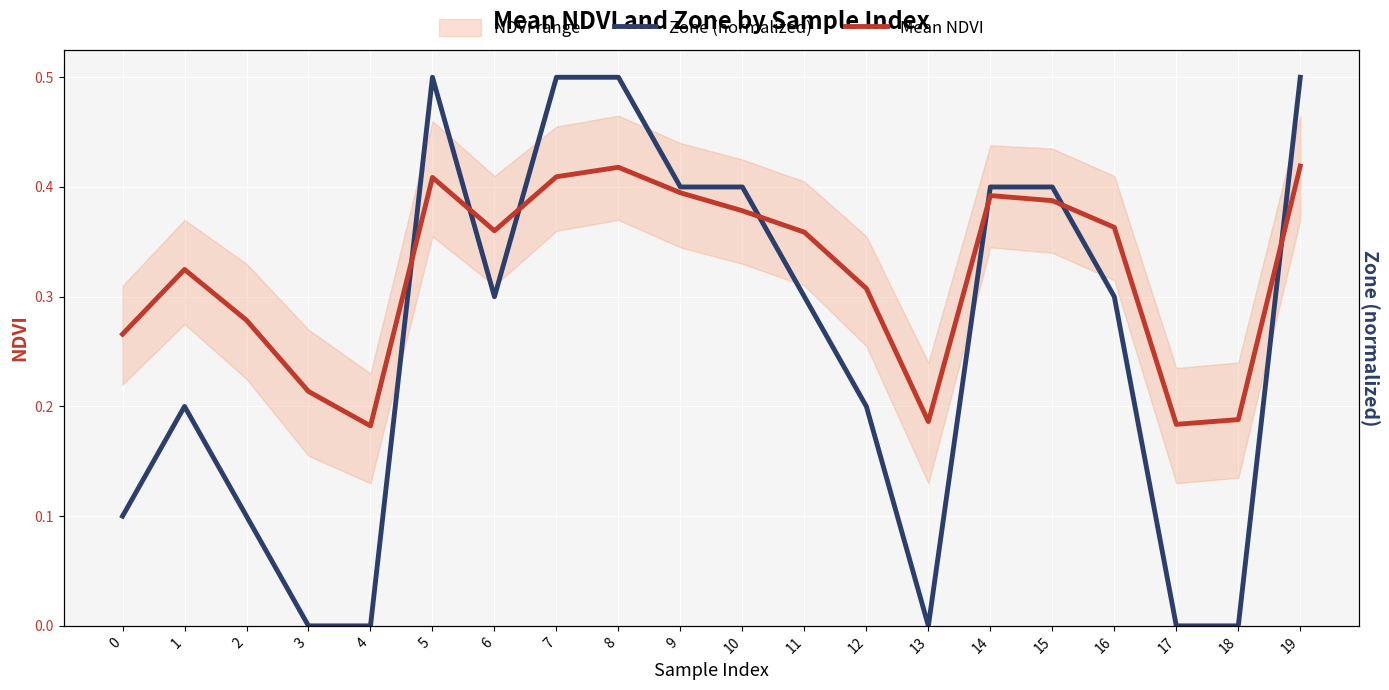

Reading left to right, list all the values displayed in this chart.

Zone (normalized): 0.1	0.2	0.1	0.0	0.0	0.5	0.3	0.5	0.5	0.4	0.4	0.3	0.2	0.0	0.4	0.4	0.3	0.0	0.0	0.5
Mean NDVI: 0.3	0.3	0.3	0.2	0.2	0.4	0.4	0.4	0.4	0.4	0.4	0.4	0.3	0.2	0.4	0.4	0.4	0.2	0.2	0.4